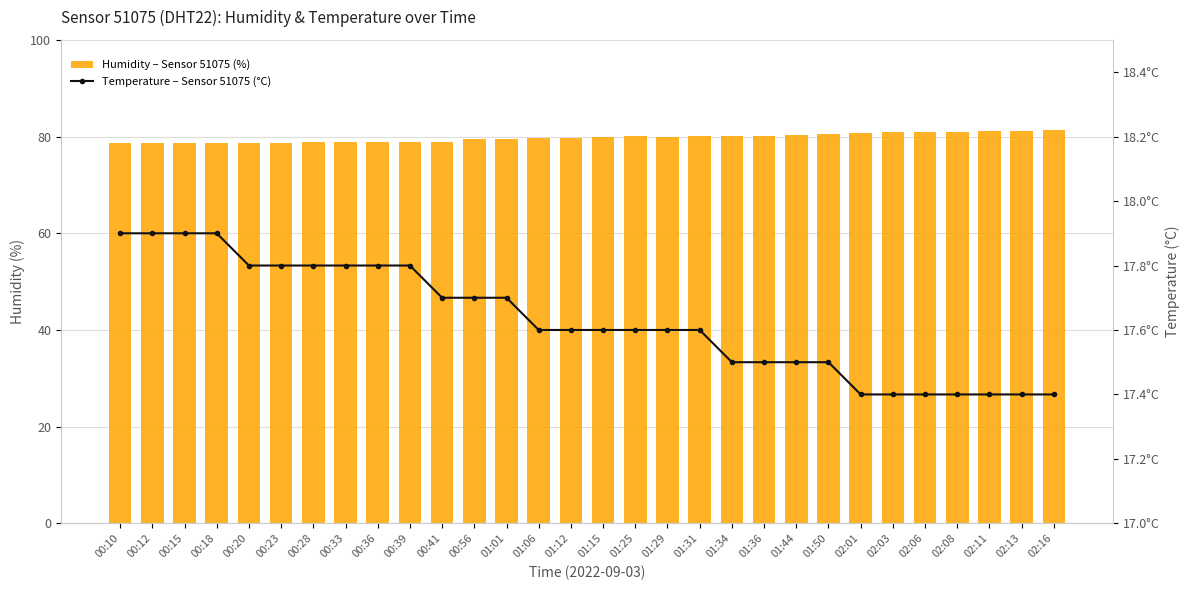

Rank the series by their average value, from highest to lowest.

Humidity – Sensor 51075 (%), Temperature – Sensor 51075 (°C)